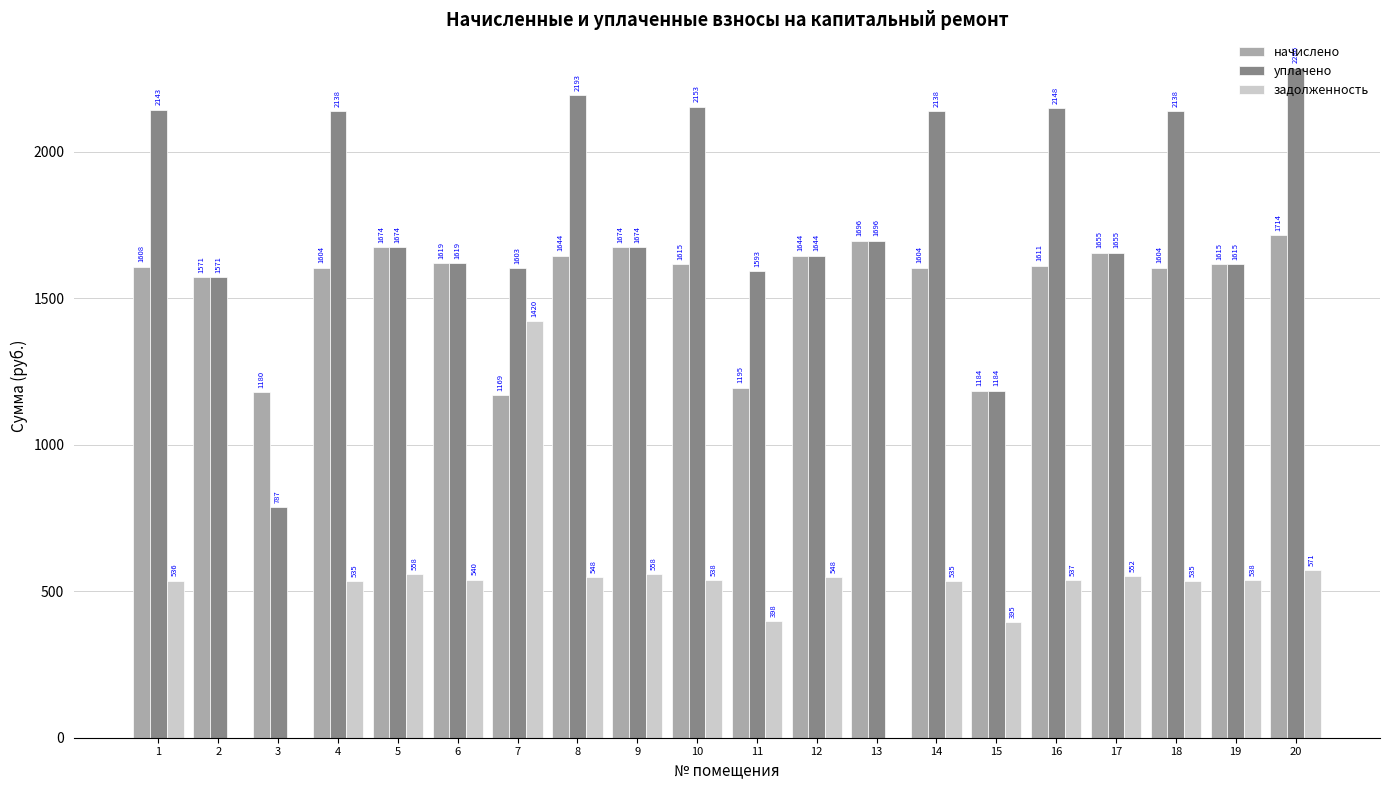

What is the greatest value displayed?

2285.9